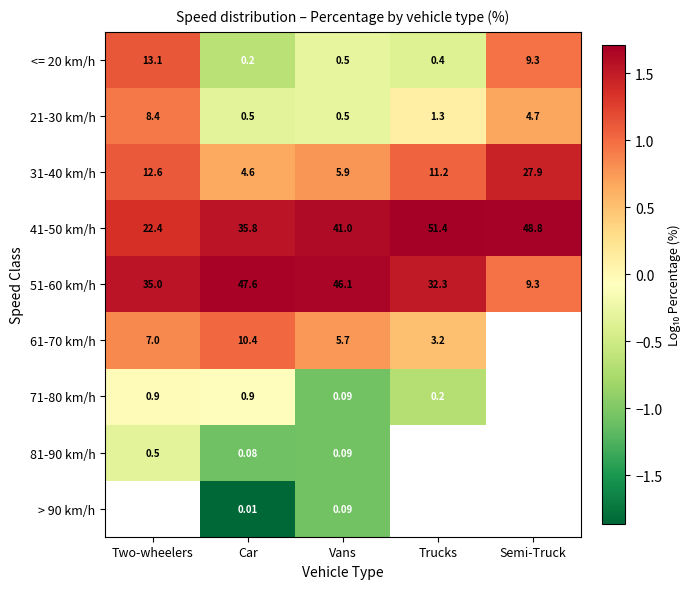

List the labels in order of 51-60 km/h value, largest first.

Car, Vans, Two-wheelers, Trucks, Semi-Truck